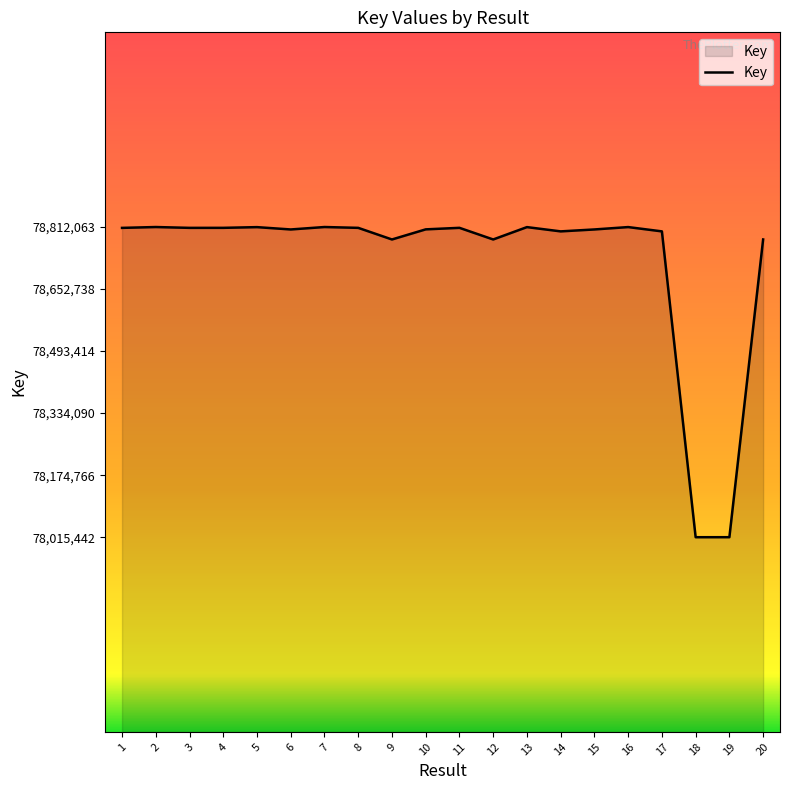

Approximately how many times larger is the value at 7 compared to 1?

1.0